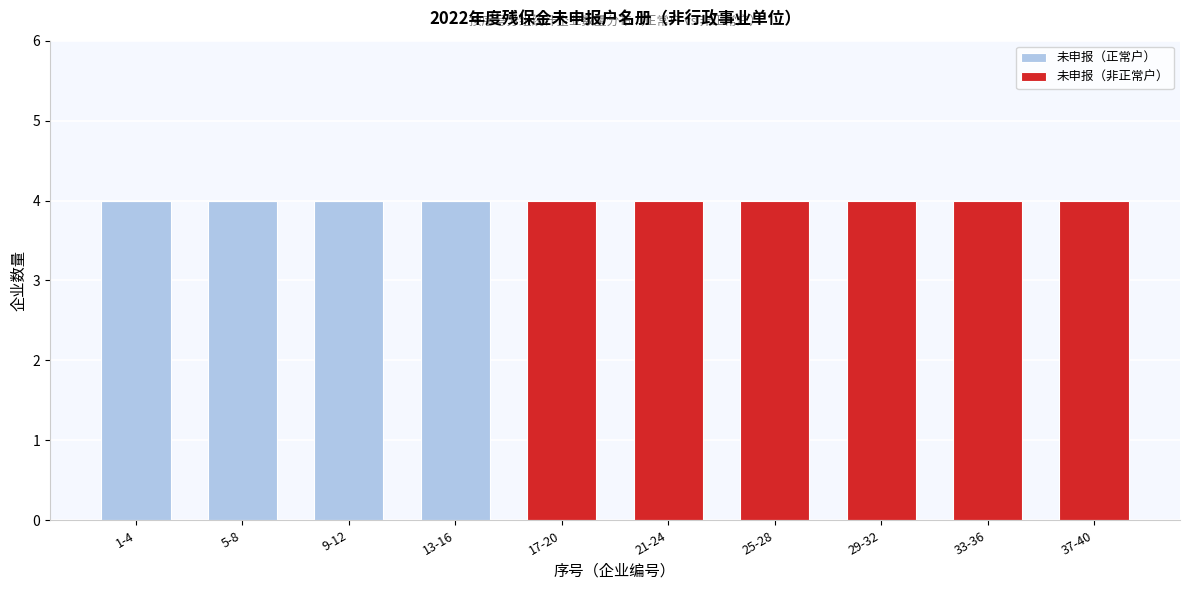

Reading left to right, transcribe the values for 未申报（正常户）.

1-4=4	5-8=4	9-12=4	13-16=4	17-20=0	21-24=0	25-28=0	29-32=0	33-36=0	37-40=0